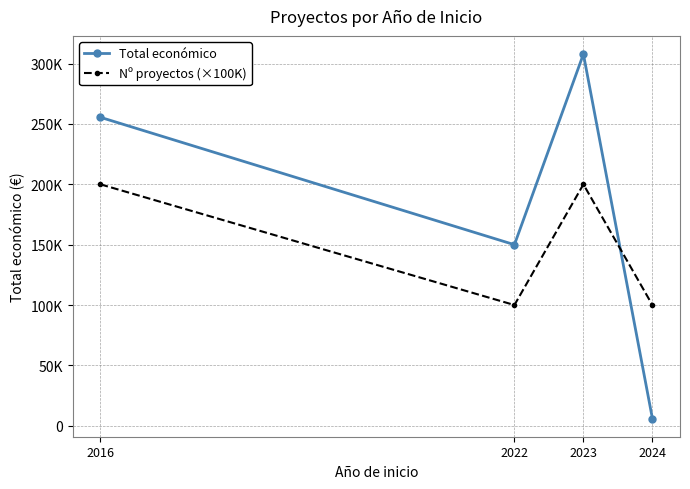

What are all the series names shown in the legend?

Total económico, Nº proyectos (×100K)